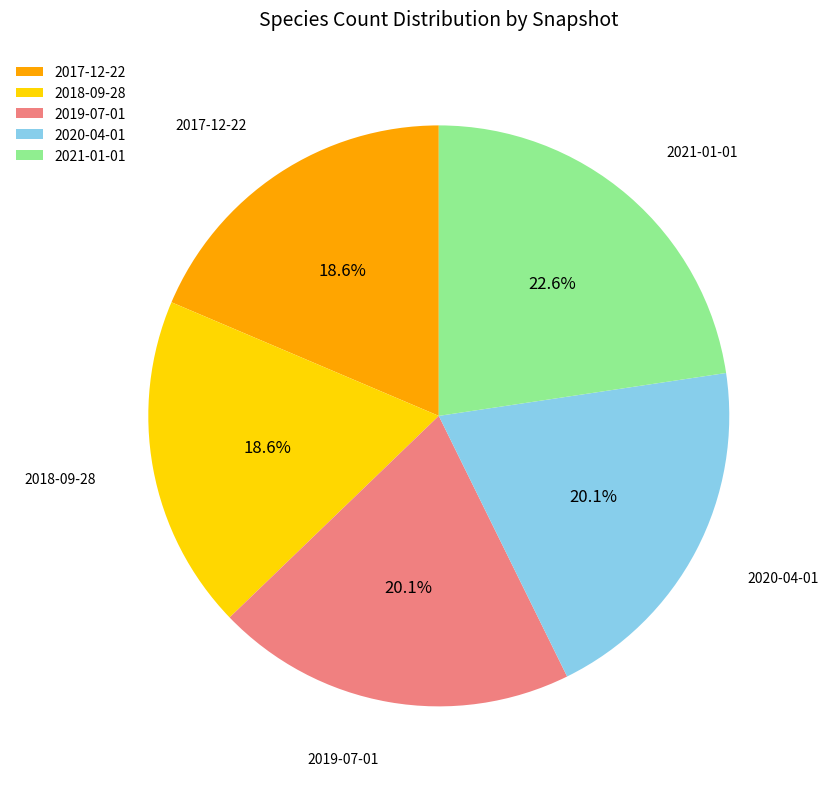

Which slice is the largest?

2021-01-01